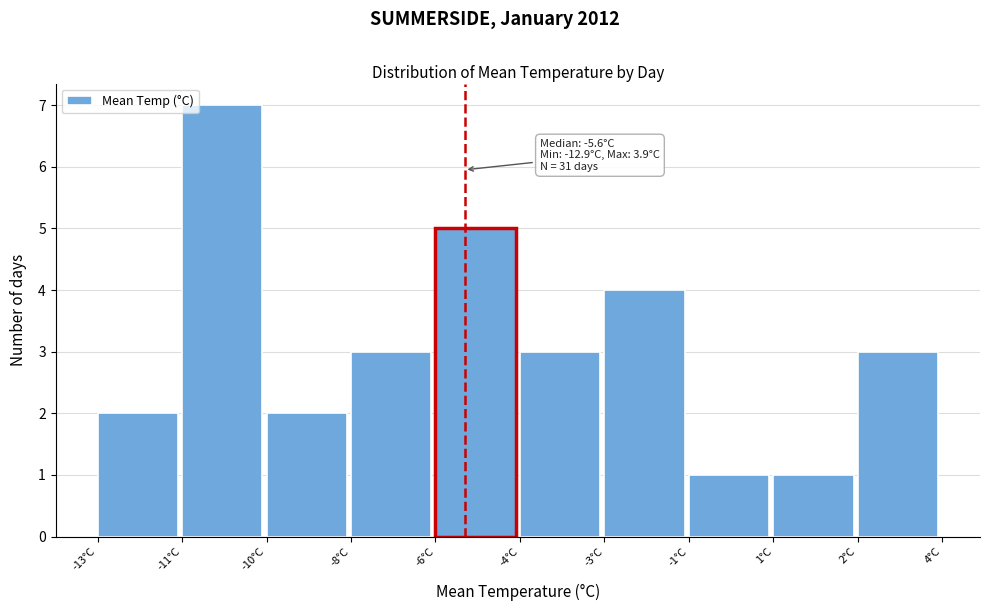

Reading right to left, transcribe all the data shown in this chart.

2°C=3	1°C=1	-1°C=1	-3°C=4	-4°C=3	-6°C=5	-8°C=3	-10°C=2	-11°C=7	-13°C=2